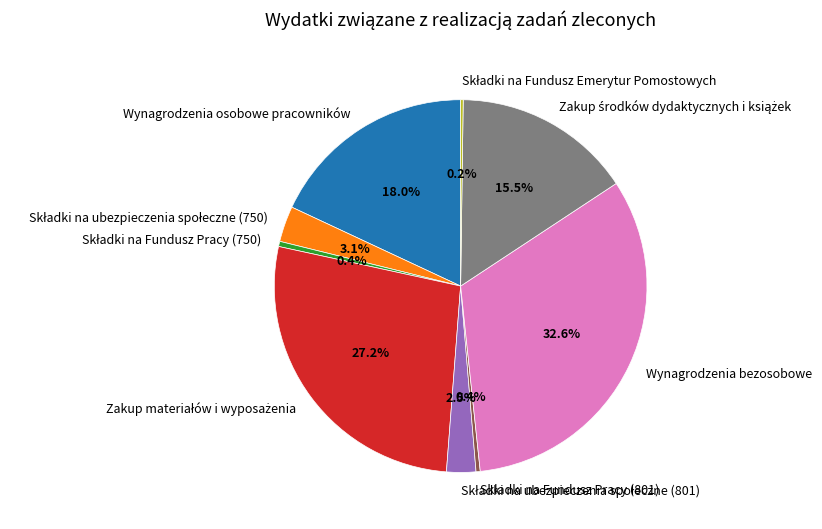

Which category has the biggest portion of the pie?

Wynagrodzenia bezosobowe